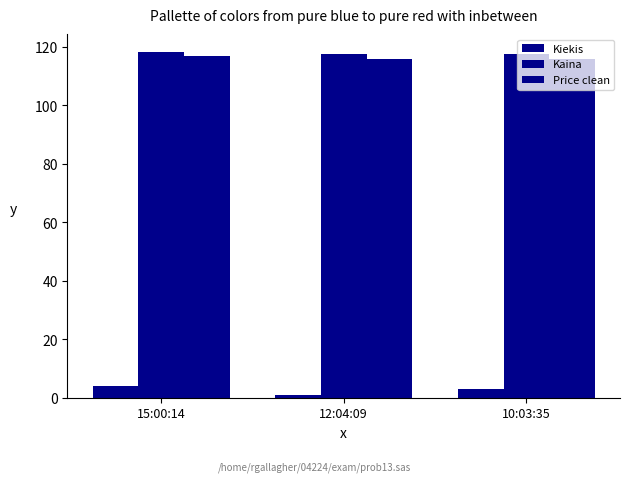

How many bars are there in total?

9